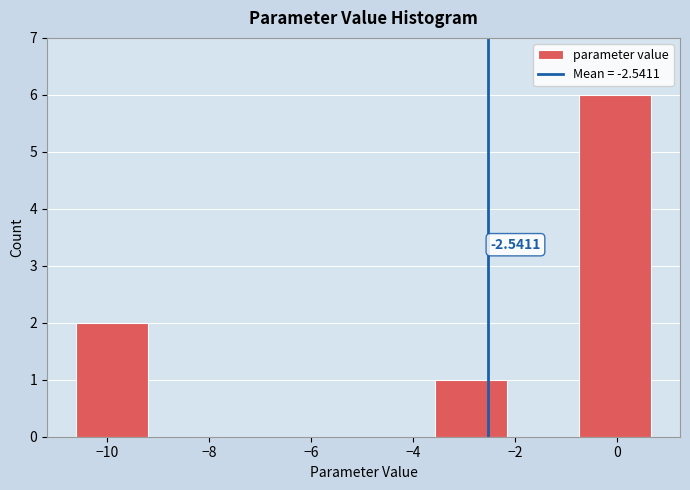

Over which range of the x-axis is the bar tallest?

-0.8 to 0.6